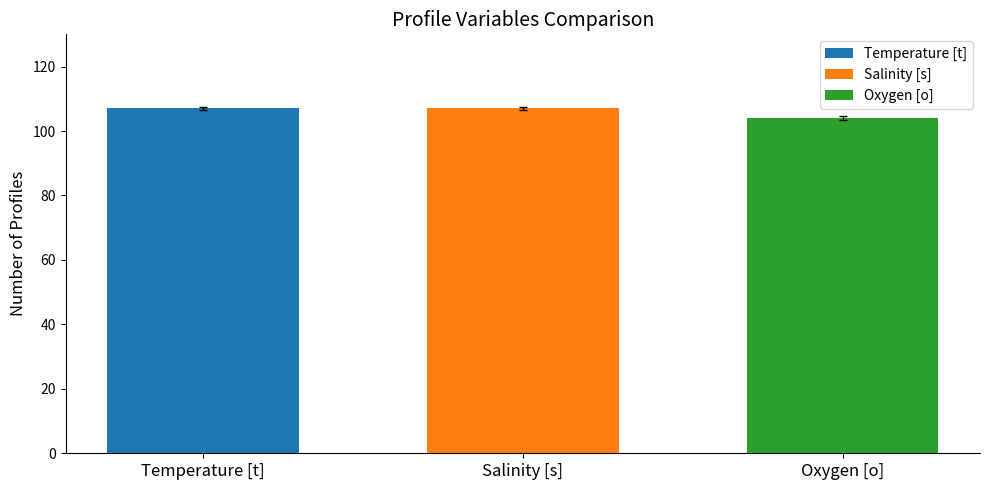

Read the Temperature [t] value at Salinity [s].

107